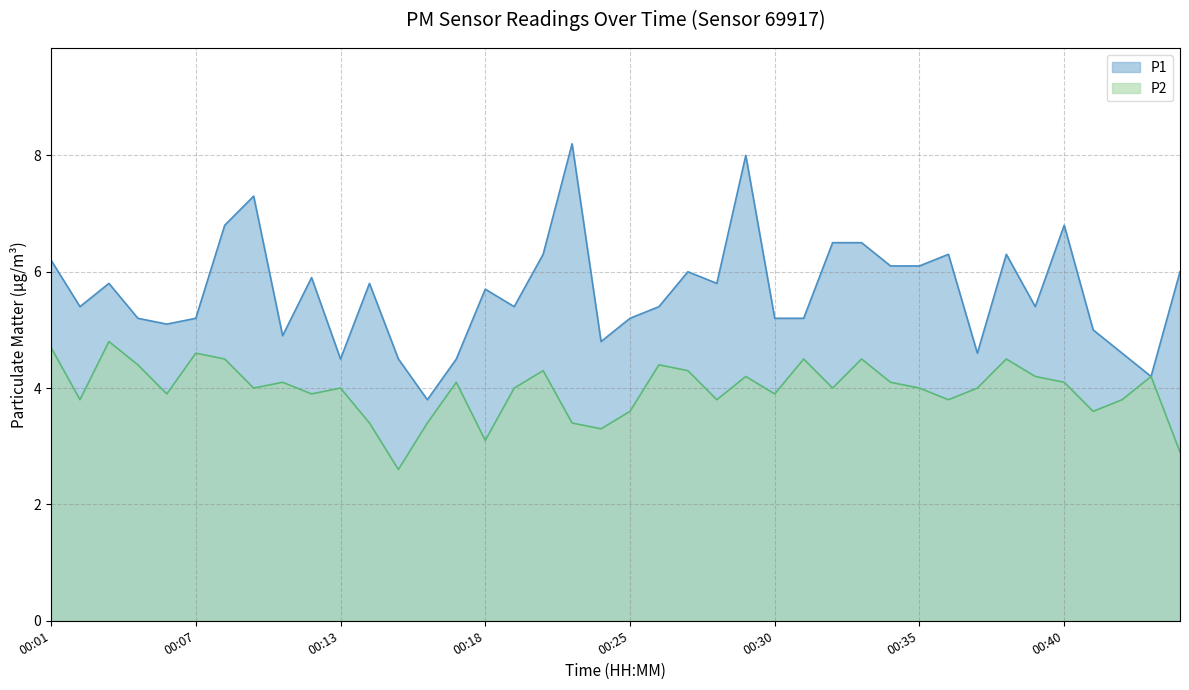

What is the total value across all series at 00:21?

10.6